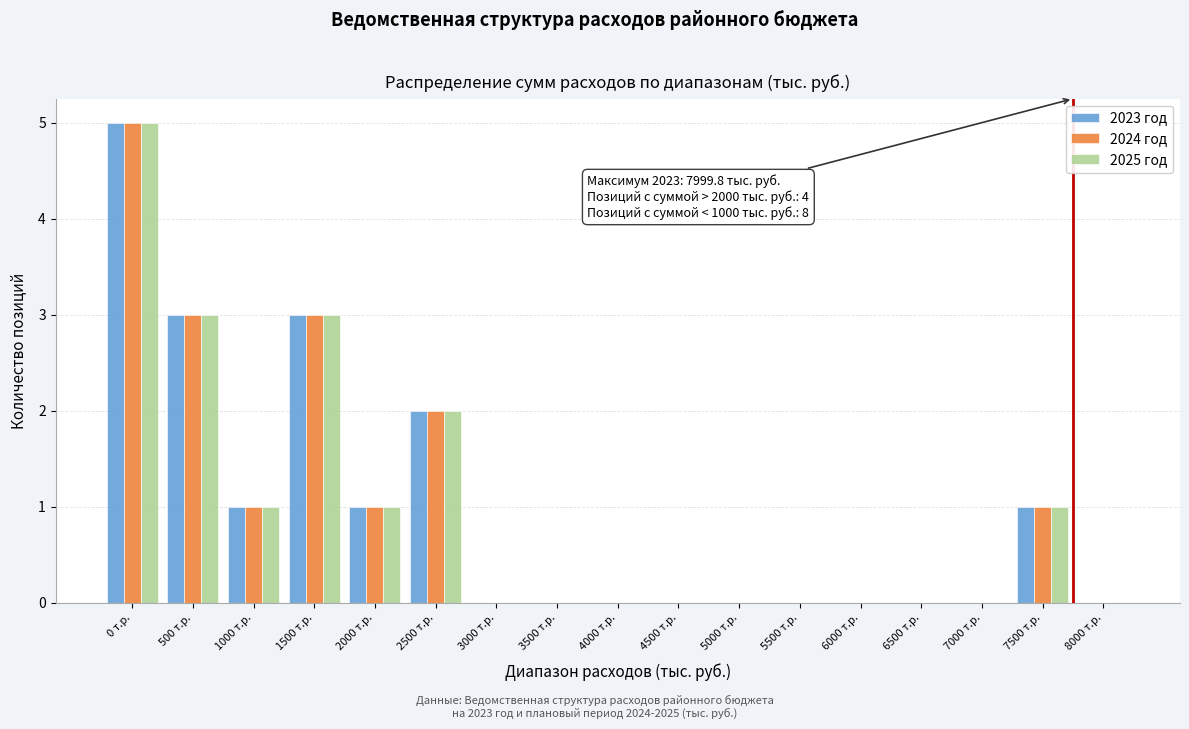

The 2025 год series shows 1 at 7500 т.р.. True or false?

True